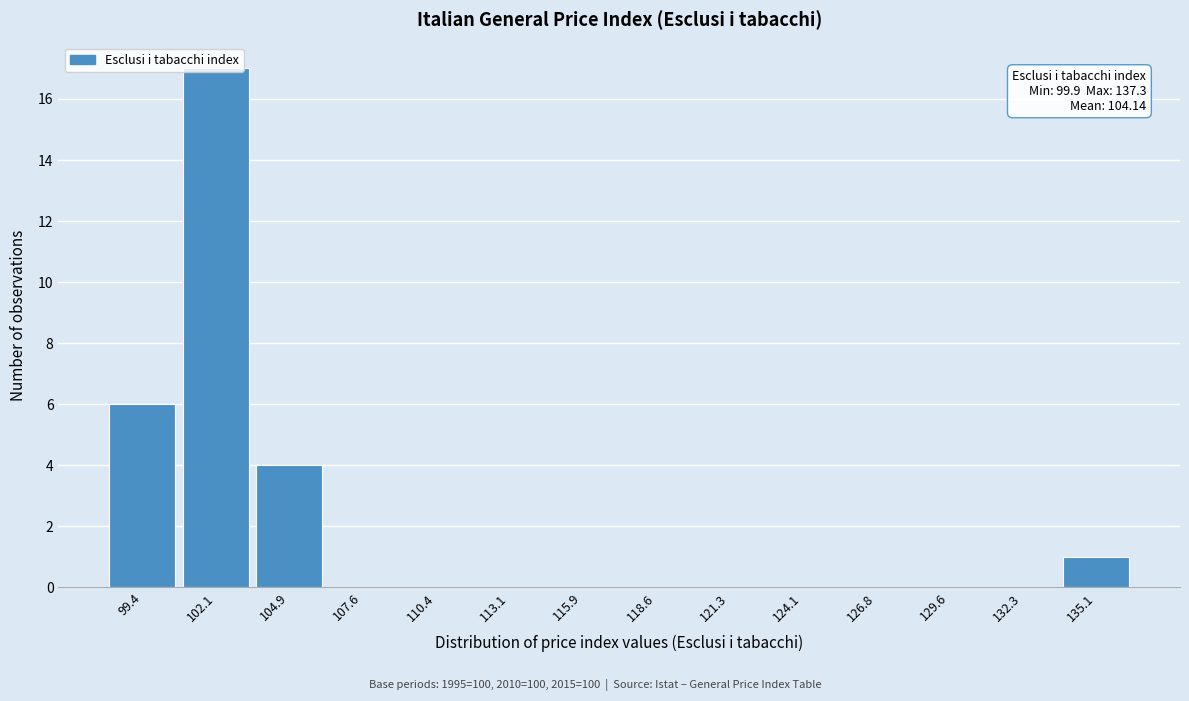

Which category has the highest value across all series?

102.1